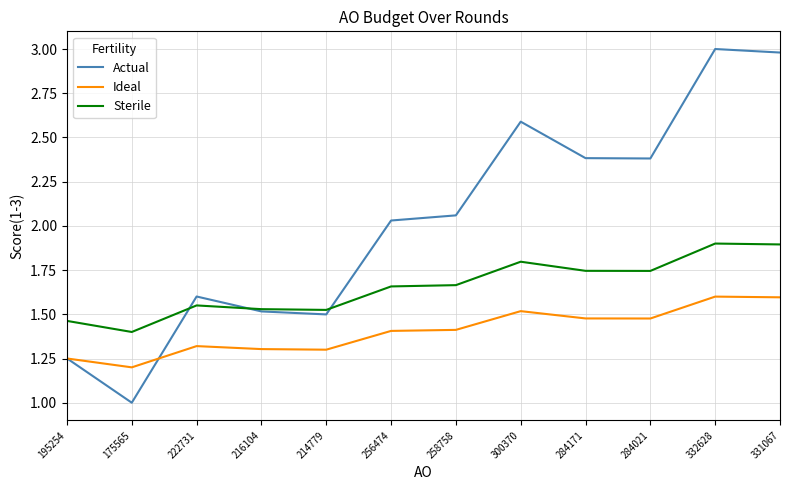

What position from the left is 214779?

5